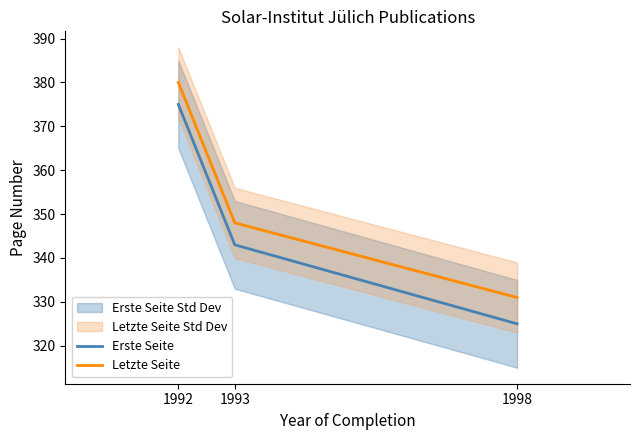

What is the smallest value displayed?

325